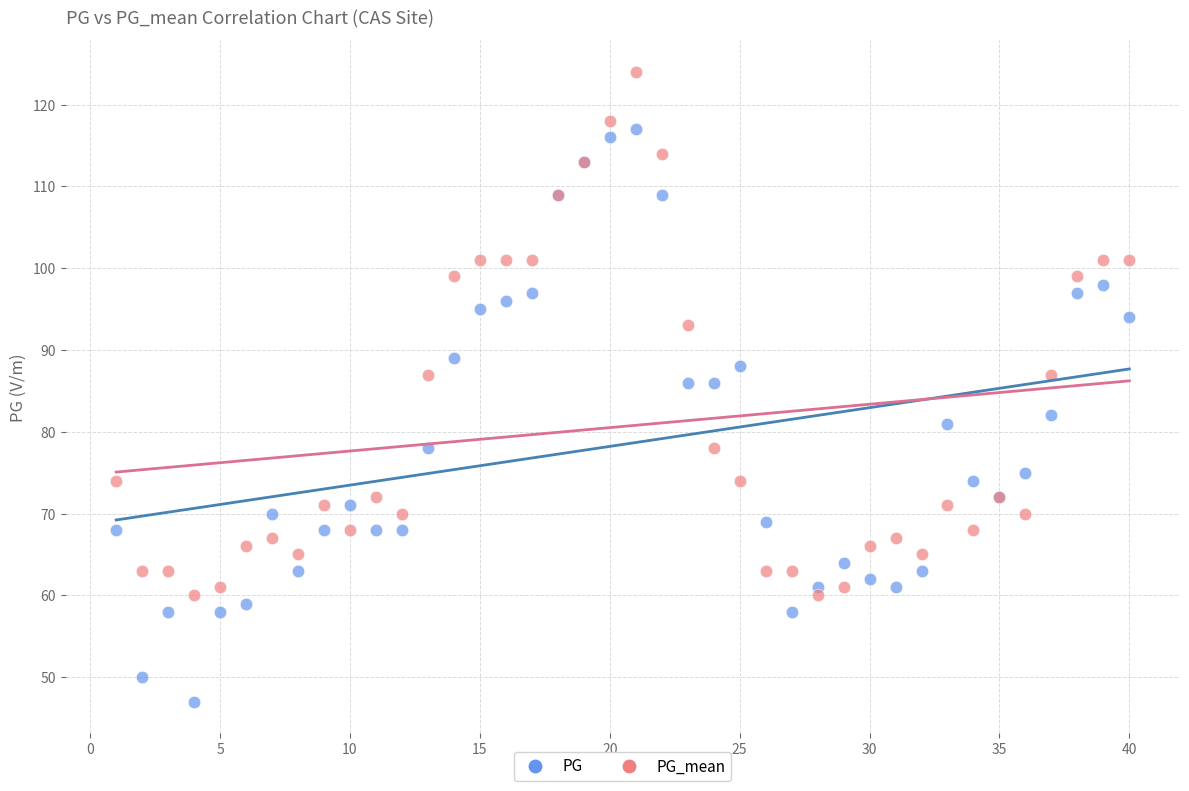

Which series has the largest Y range (max minus min)?

PG